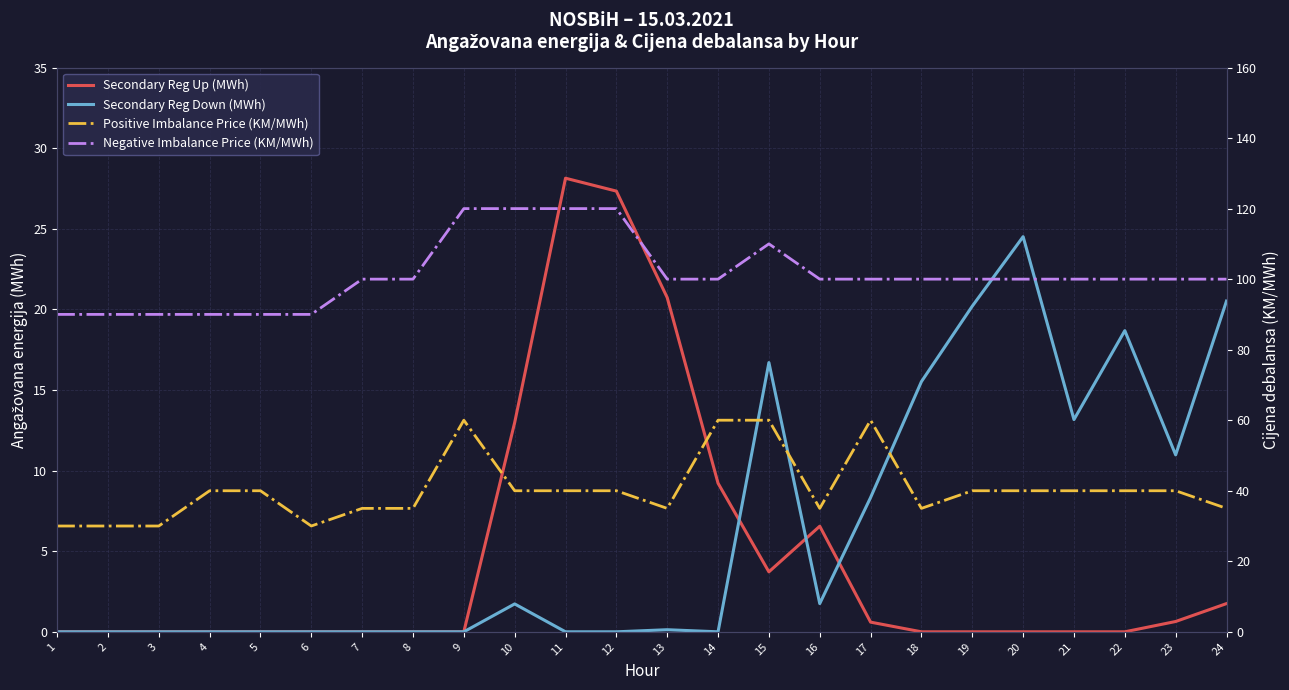

Is it true that Positive Imbalance Price (KM/MWh) equals 60.0 at 15?

True